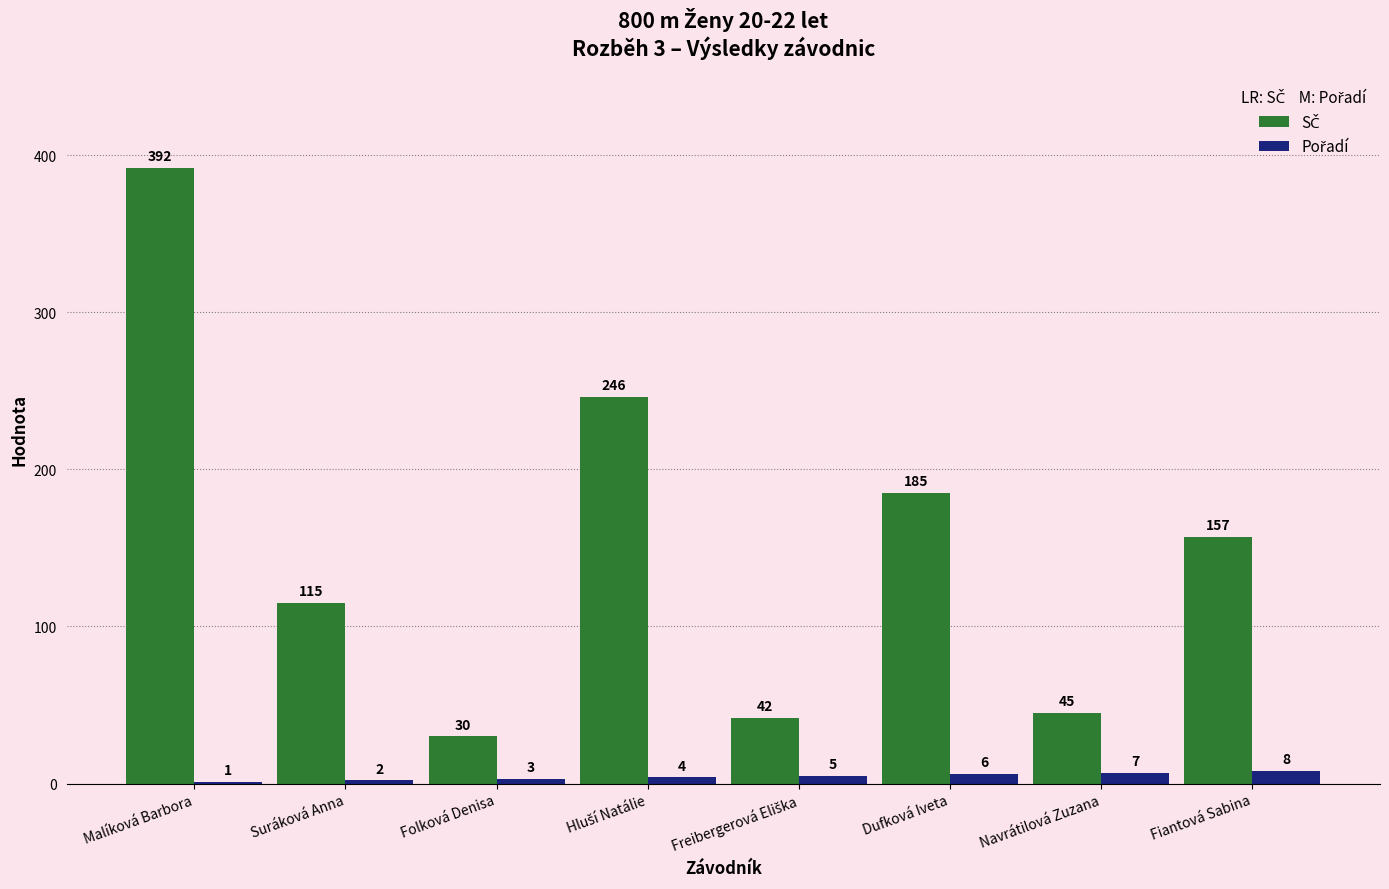

What is the maximum value shown in the chart?

392